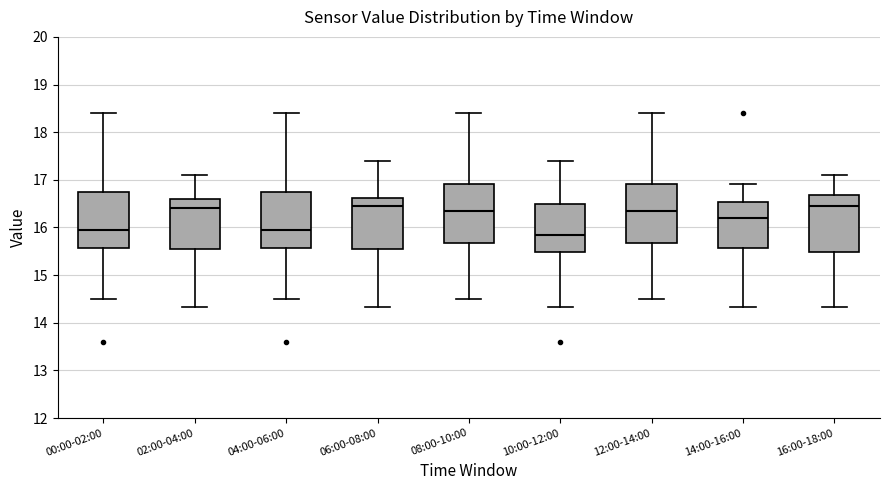

Reading left to right, transcribe this box plot: for each box, give where its median line is, the range the box spans, and where its two whiskers end, as read against the y-axis. The values are not printed on the chart, so give them approximately, as read against the axis.

00:00-02:00: median 16.0, box 15.6 to 16.8, whiskers 14.5 to 18.4
02:00-04:00: median 16.4, box 15.5 to 16.6, whiskers 14.3 to 17.1
04:00-06:00: median 16.0, box 15.6 to 16.8, whiskers 14.5 to 18.4
06:00-08:00: median 16.5, box 15.5 to 16.6, whiskers 14.3 to 17.4
08:00-10:00: median 16.4, box 15.7 to 16.9, whiskers 14.5 to 18.4
10:00-12:00: median 15.9, box 15.5 to 16.5, whiskers 14.3 to 17.4
12:00-14:00: median 16.4, box 15.7 to 16.9, whiskers 14.5 to 18.4
14:00-16:00: median 16.2, box 15.6 to 16.5, whiskers 14.3 to 16.9
16:00-18:00: median 16.5, box 15.5 to 16.7, whiskers 14.3 to 17.1